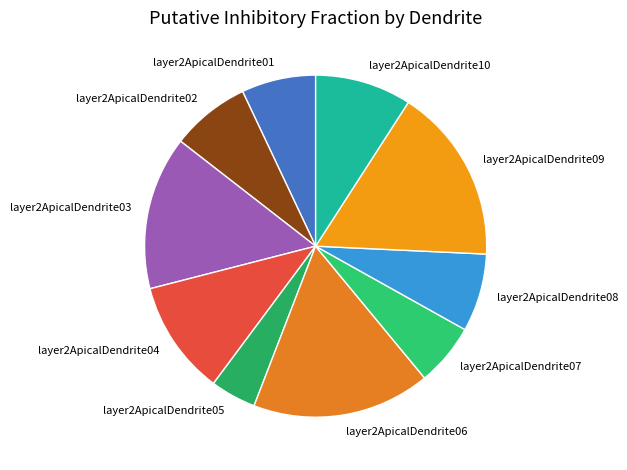

Does layer2ApicalDendrite04 account for over 50% of the chart?

No